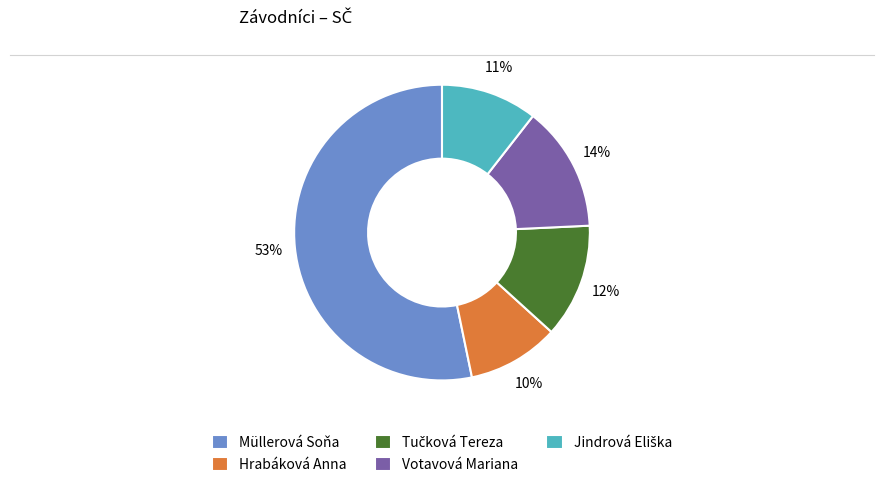

To the nearest percent, what is the difference between the largest and smallest slice percentages?

43%